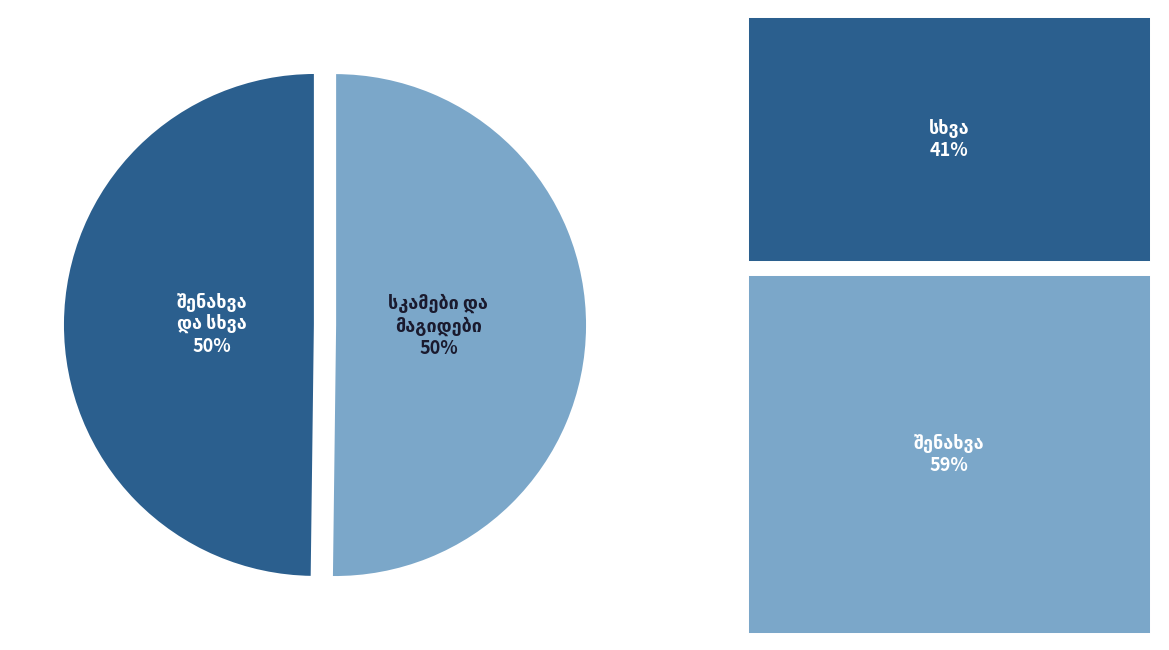

To the nearest percent, what is the average slice percentage?

50%